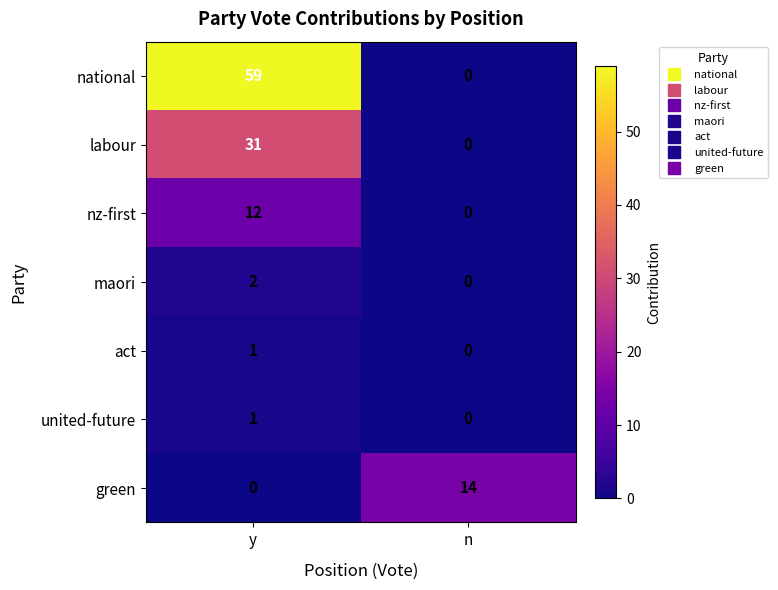

What is the total value across all series at n?

14